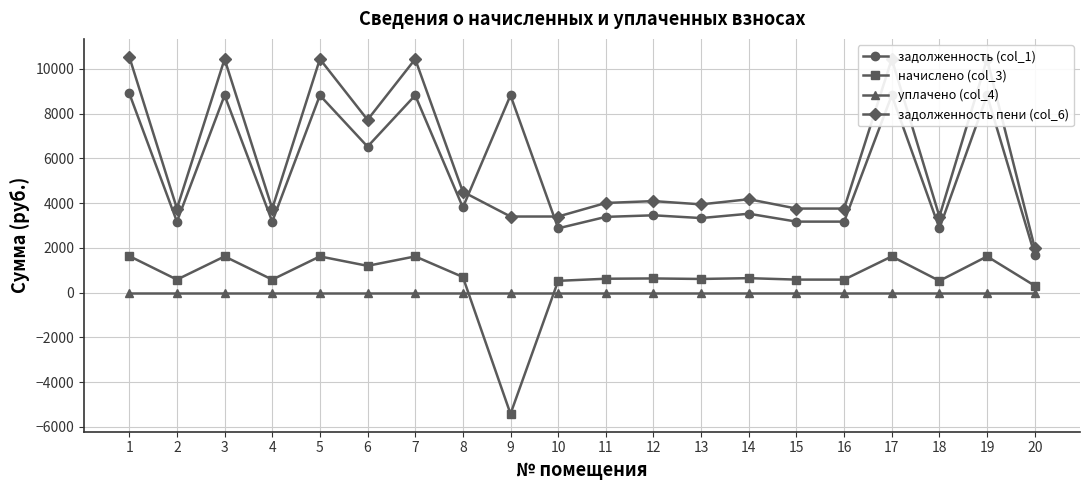

At which category does начислено (col_3) reach its first local valley?

2